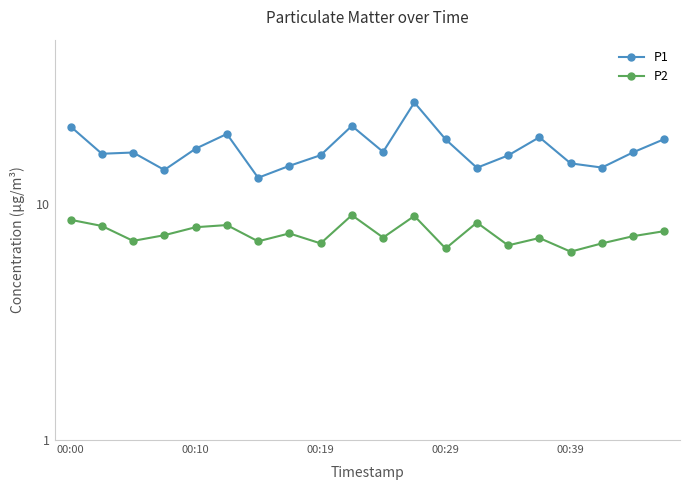

Reading right to left, extract all data points from this chart.

P1: 18.9	16.6	14.3	14.9	19.3	16.1	14.3	18.9	27.1	16.7	21.5	16.2	14.6	13.0	19.9	17.2	14.0	16.6	16.4	21.4
P2: 7.7	7.3	6.8	6.3	7.2	6.7	8.4	6.5	8.9	7.2	9.0	6.8	7.5	7.0	8.2	8.0	7.4	7.0	8.1	8.6